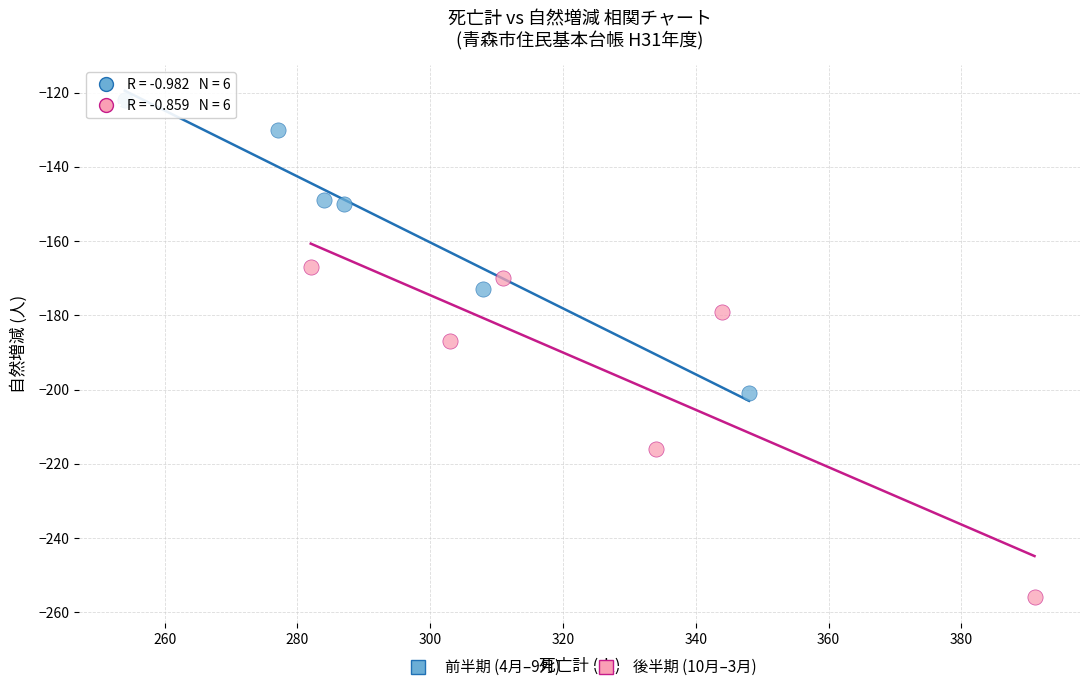

Which series reaches the minimum Y coordinate?

後半期 (10月–3月)